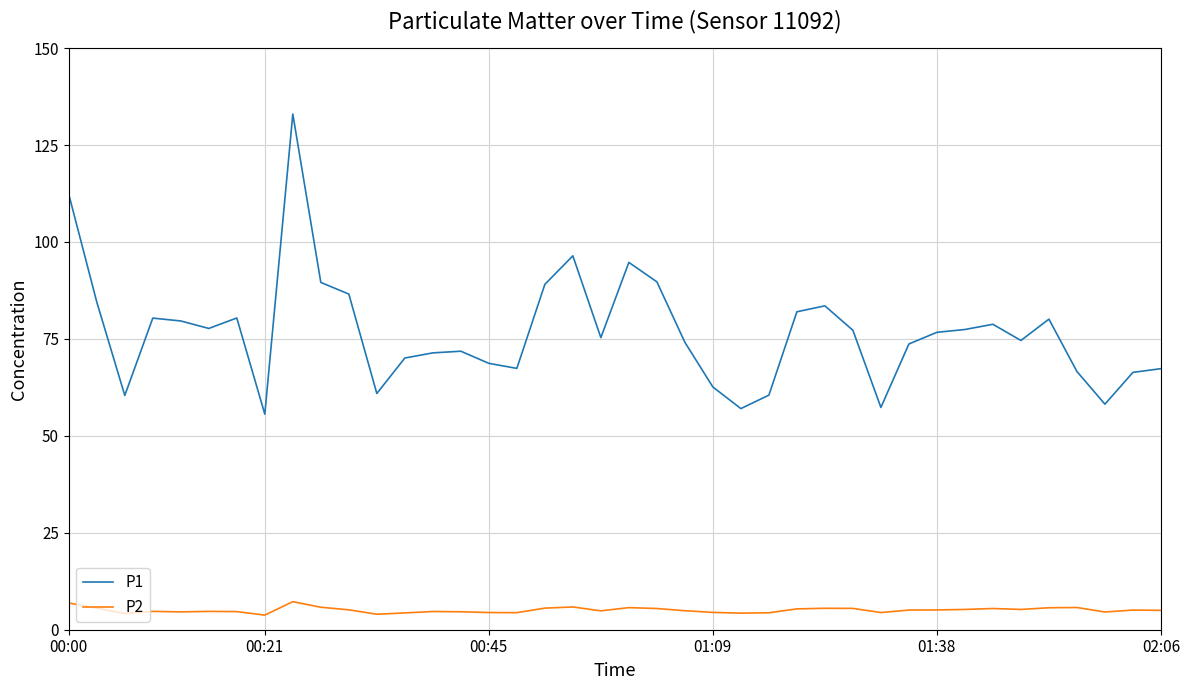

What are all the series names shown in the legend?

P1, P2